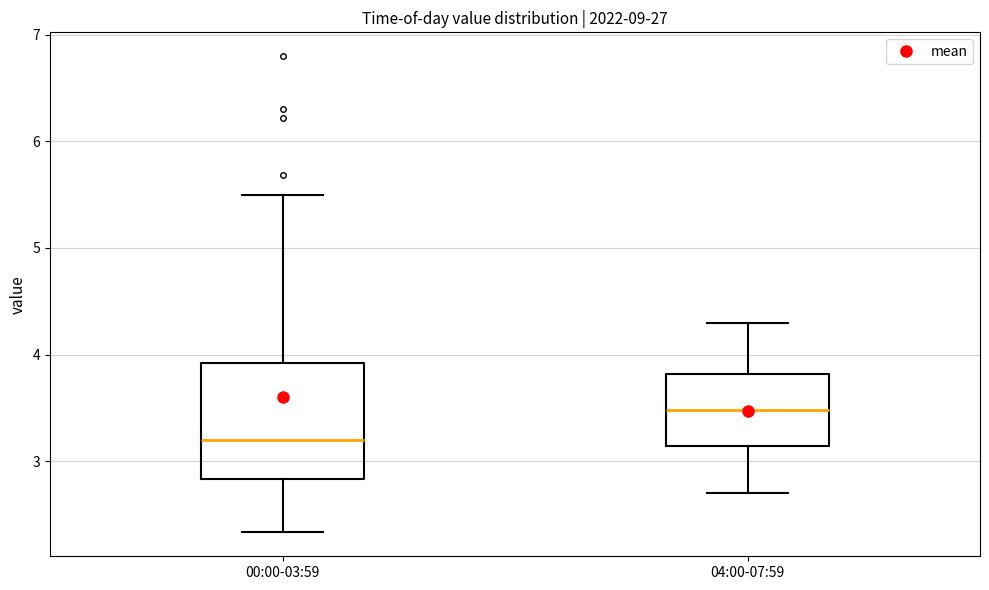

Reading left to right, read every box against the y-axis: the position of its median line, the range the box covers, and the ends of its whiskers. The values are not printed on the chart, so give them approximately, as read against the axis.

00:00-03:59: median 3.2, box 2.8 to 3.9, whiskers 2.3 to 5.5
04:00-07:59: median 3.5, box 3.1 to 3.8, whiskers 2.7 to 4.3